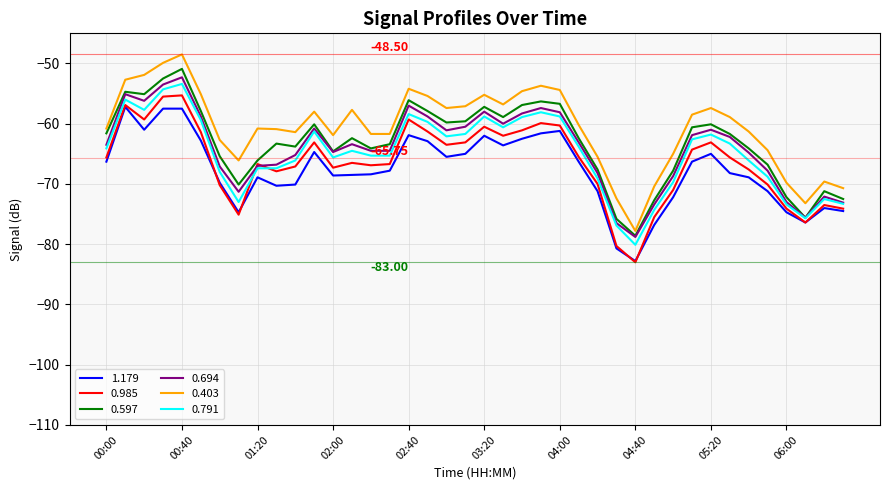

Which series has the widest spread of values?

0.403